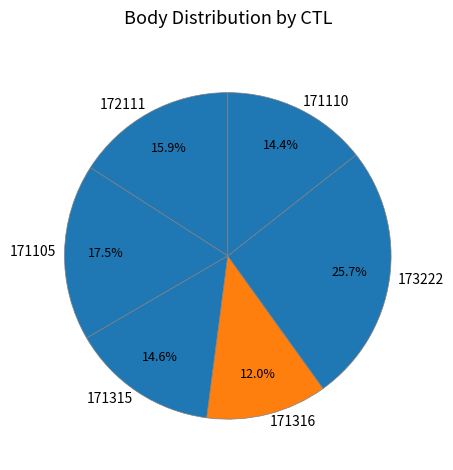

How many segments does this pie chart have?

6